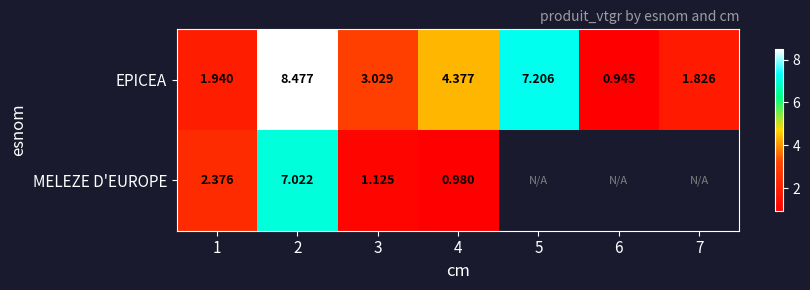

What is the smallest value displayed?

0.9